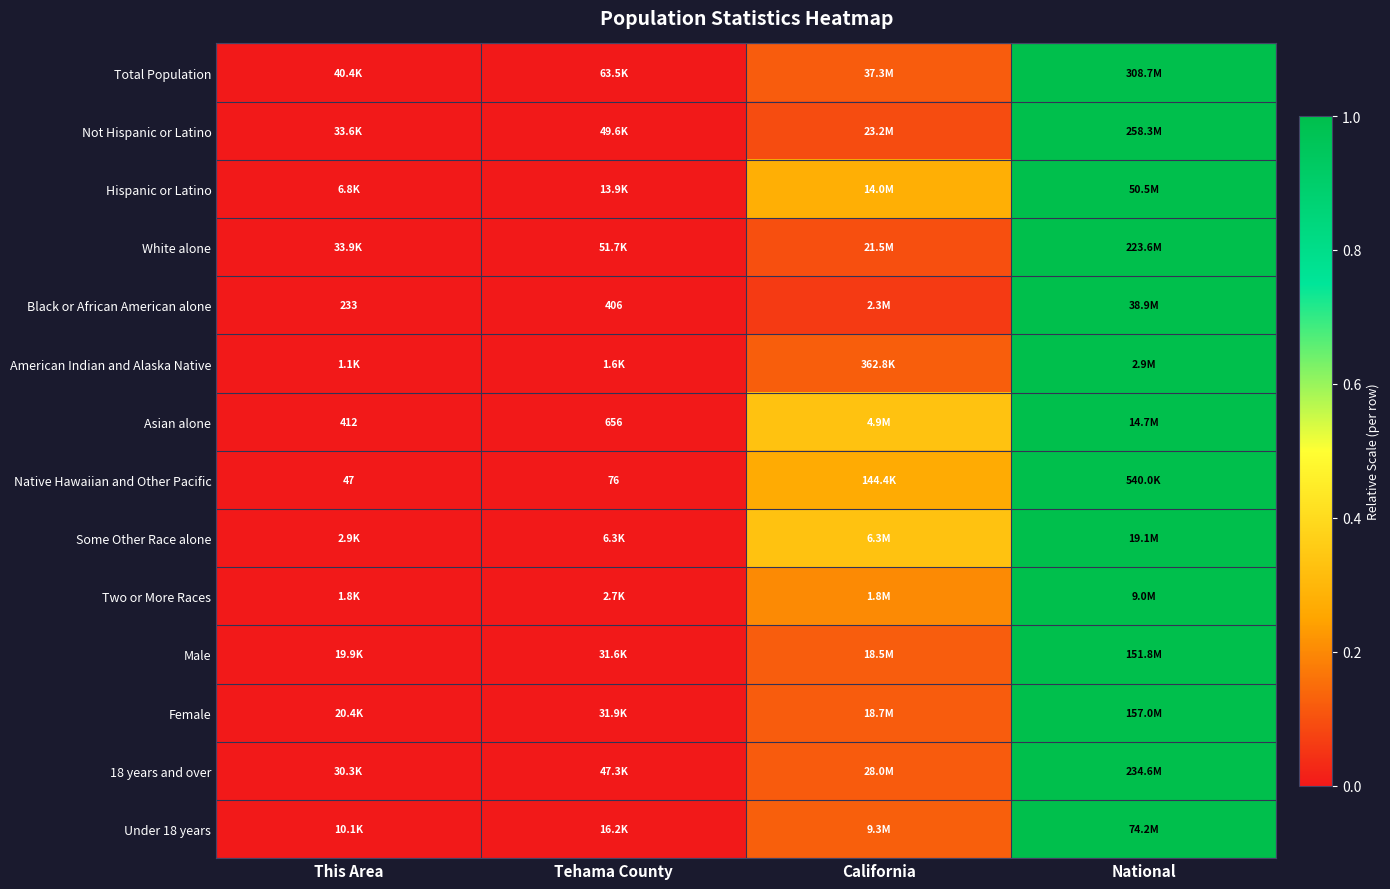

At which label does American Indian and Alaska Native reach its minimum?

This Area